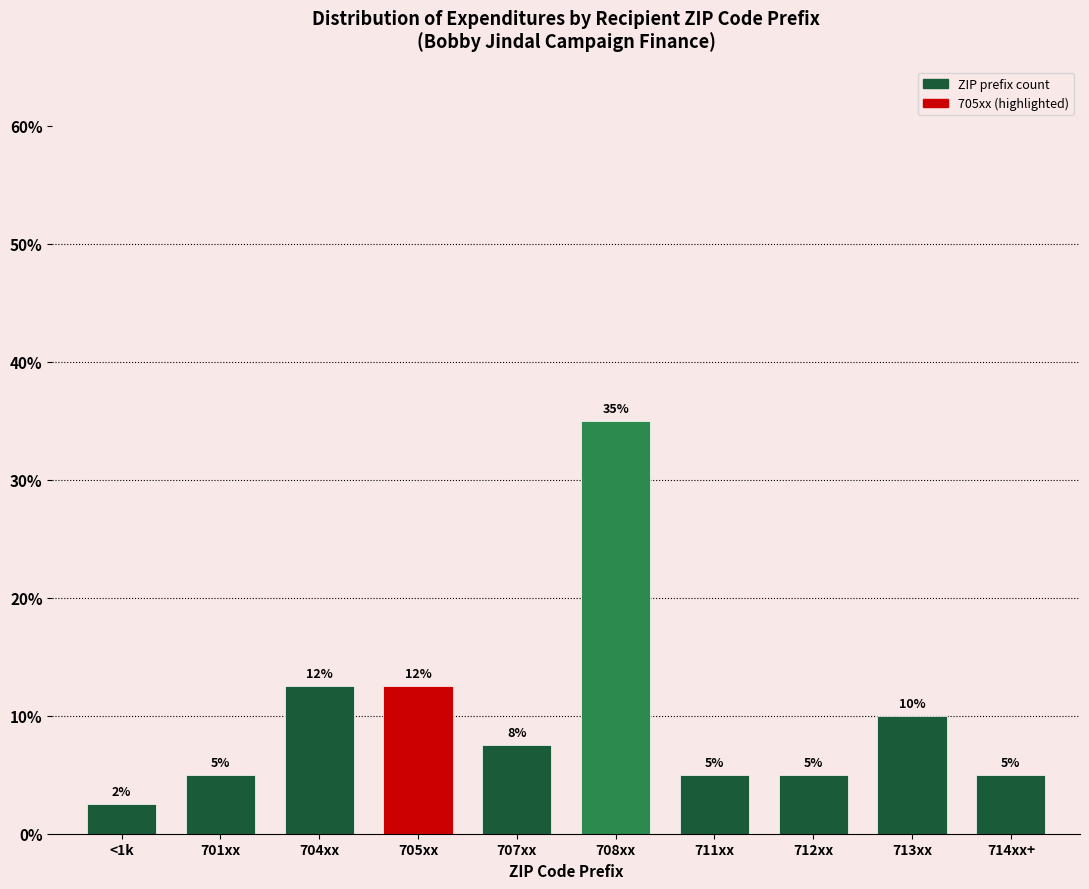

What is the sum of the values at 705xx and 707xx?

20.0